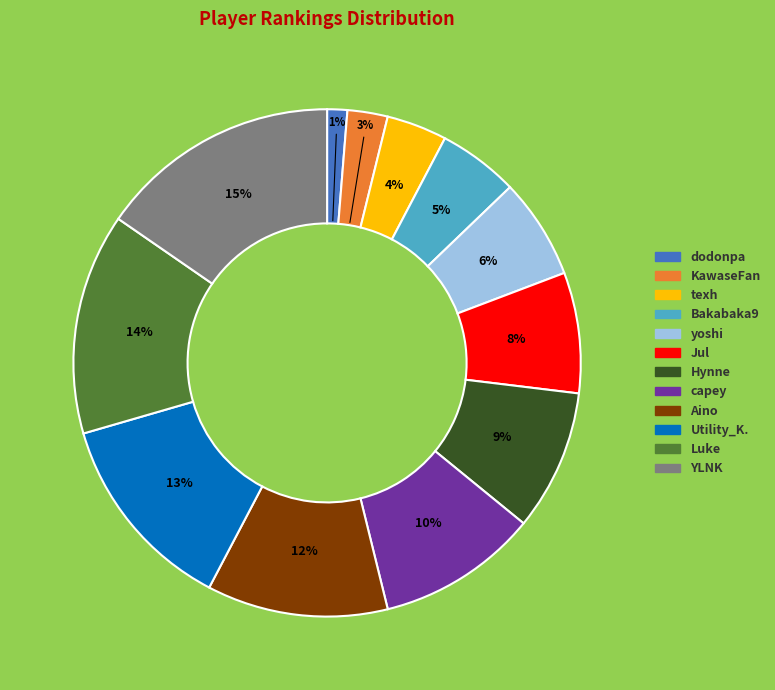

To the nearest percent, what is the combined percentage of capey and Jul?

18%